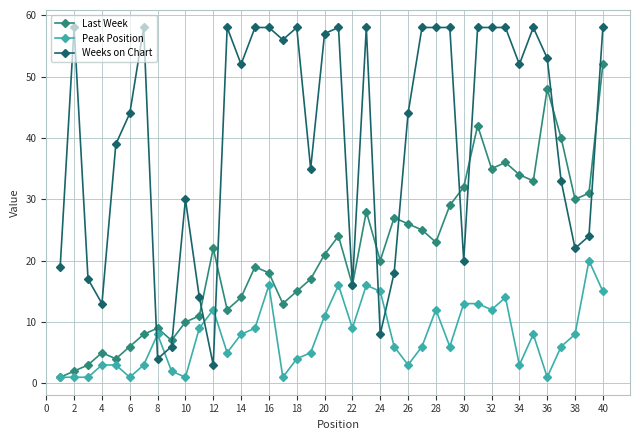

Which series has the largest range (max minus min)?

Weeks on Chart